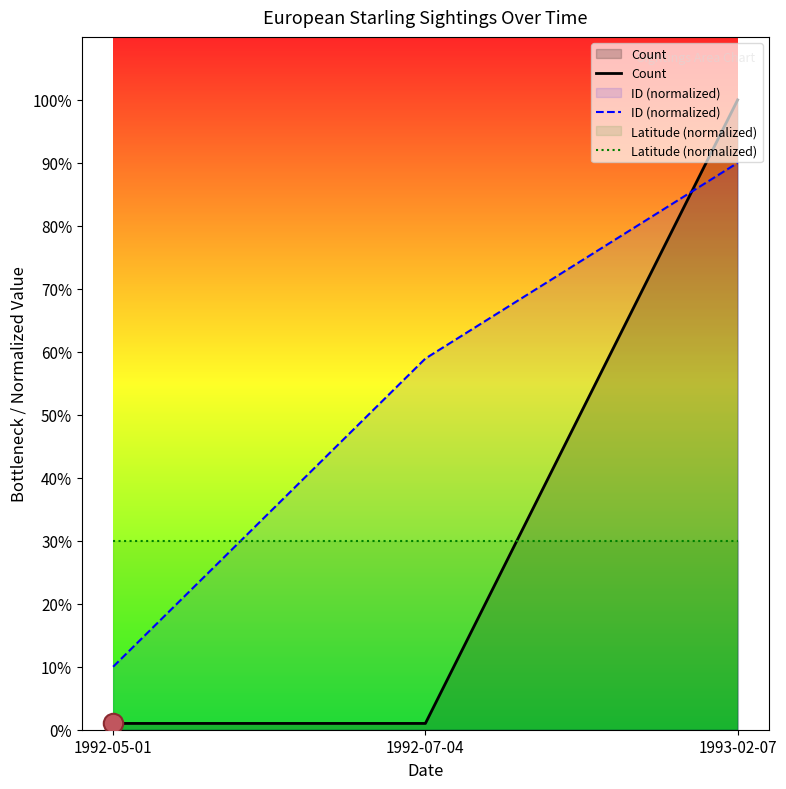

Rank the series by their average value, from lowest to highest.

Latitude (normalized), Count, ID (normalized)